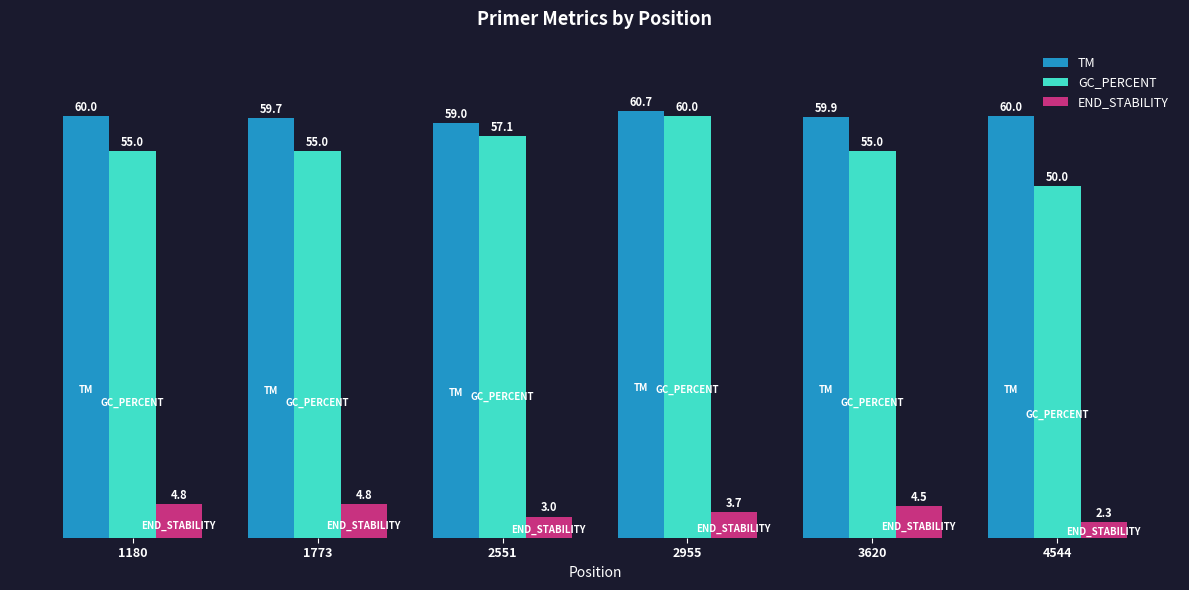

How many distinct data groups are displayed?

3